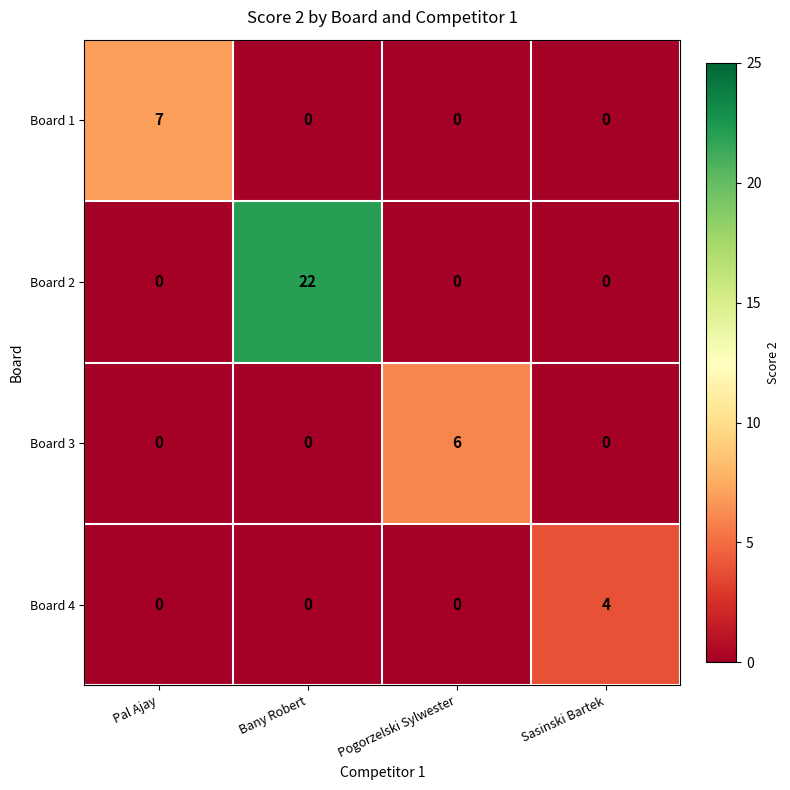

Reading left to right, extract all data points from this chart.

Board 1: Pal Ajay=7	Bany Robert=0	Pogorzelski Sylwester=0	Sasinski Bartek=0
Board 2: Pal Ajay=0	Bany Robert=22	Pogorzelski Sylwester=0	Sasinski Bartek=0
Board 3: Pal Ajay=0	Bany Robert=0	Pogorzelski Sylwester=6	Sasinski Bartek=0
Board 4: Pal Ajay=0	Bany Robert=0	Pogorzelski Sylwester=0	Sasinski Bartek=4